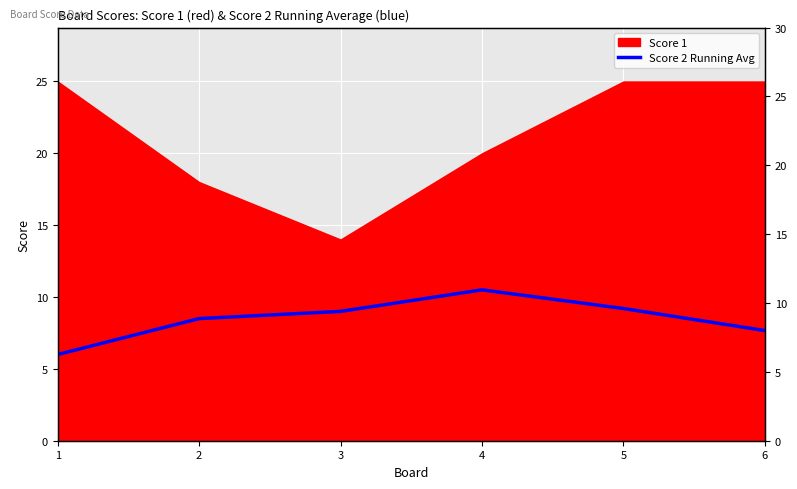

Where is the first local maximum?

4